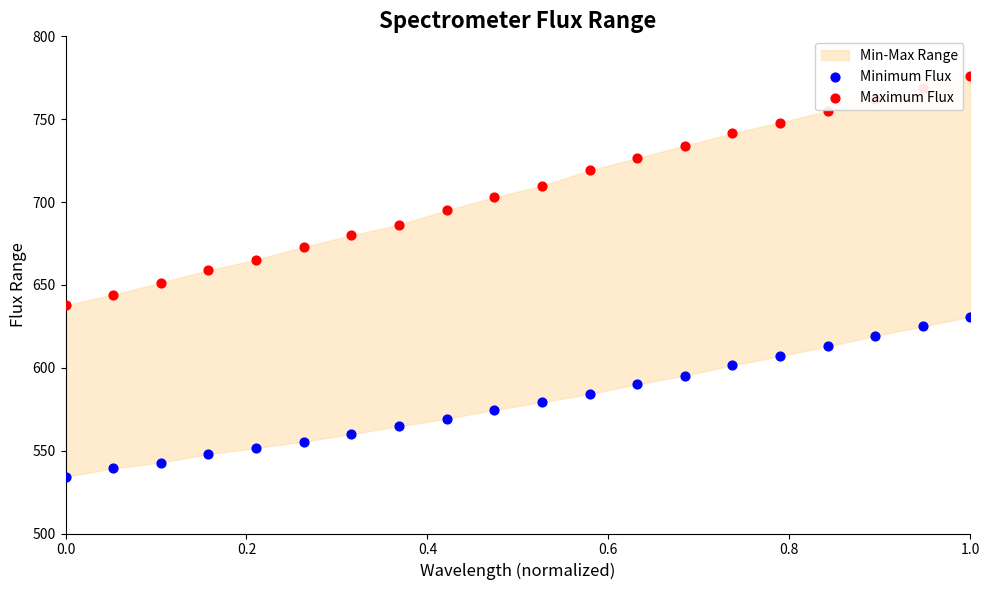

Is the value of Maximum Flux at 16 greater than the value of Minimum Flux at 17?

Yes